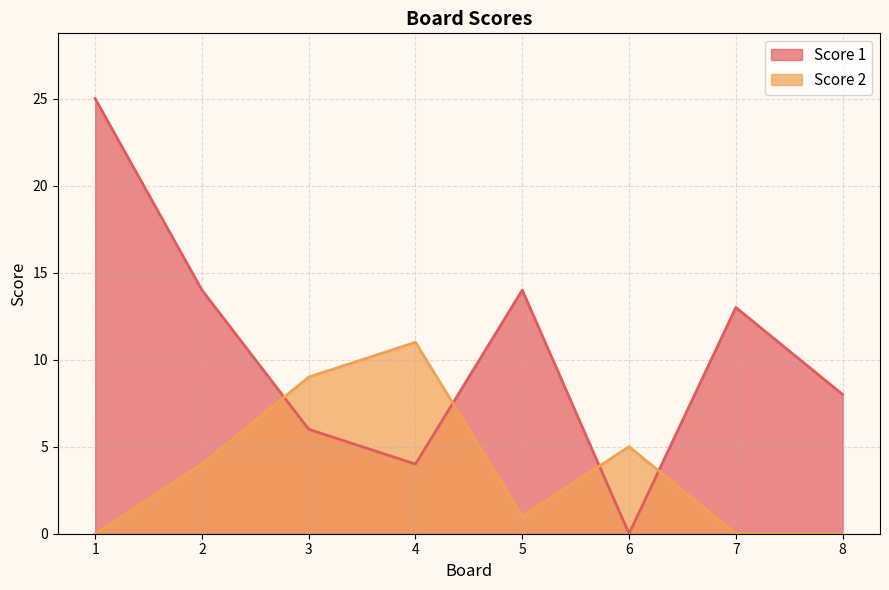

True or false: Score 1 and Score 2 cross at least once.

True